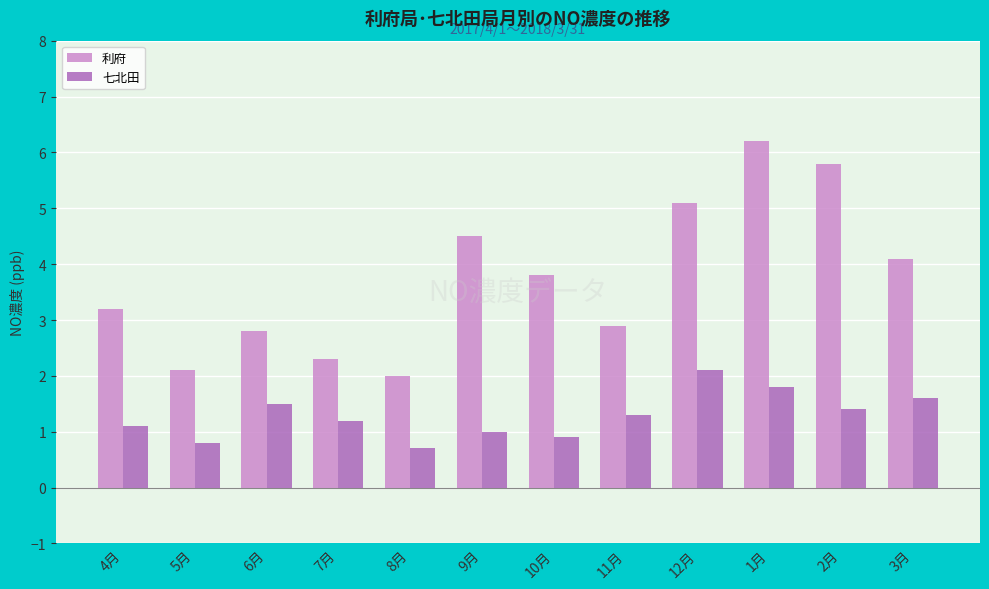

What is the smallest value displayed?

0.7